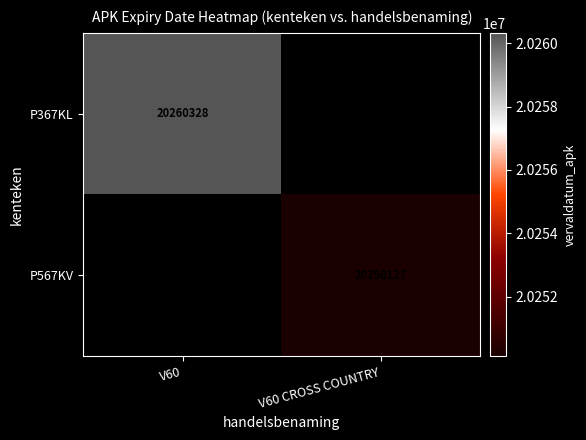

Is the value of P567KV at V60 CROSS COUNTRY greater than the value of P367KL at V60?

No